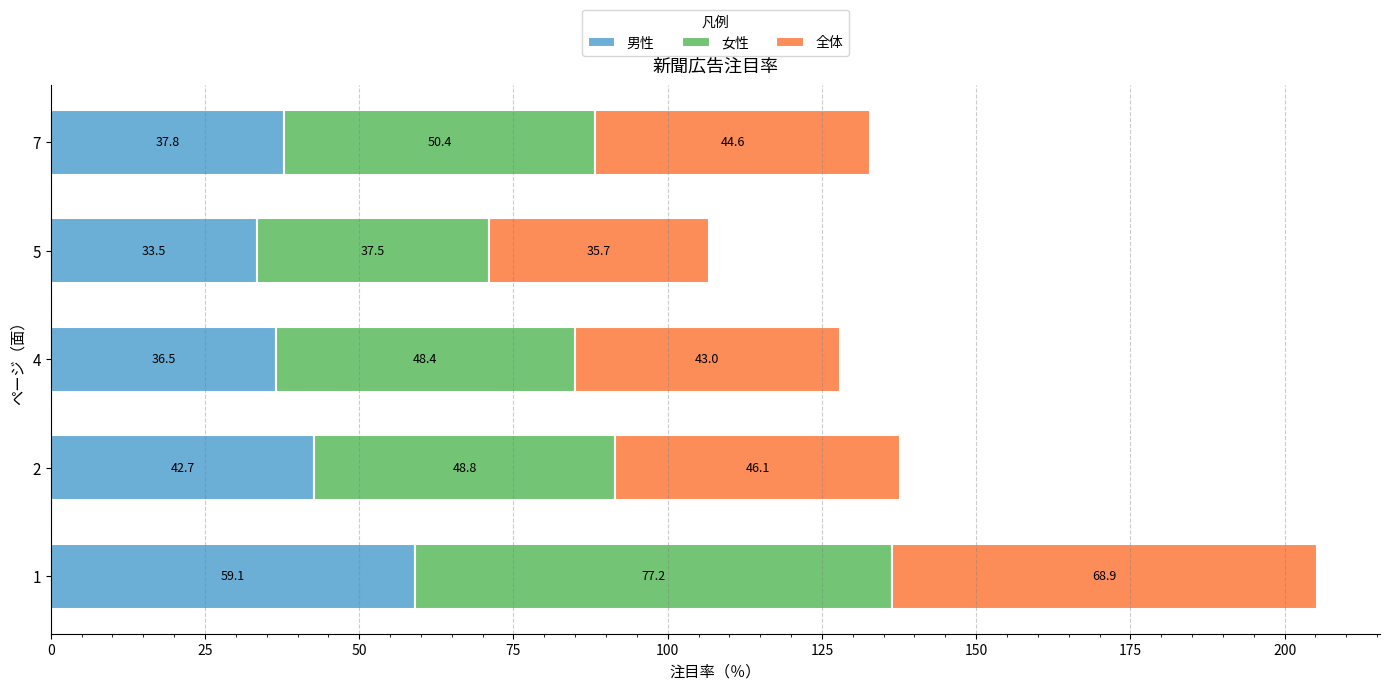

Count the number of data series in this chart.

3